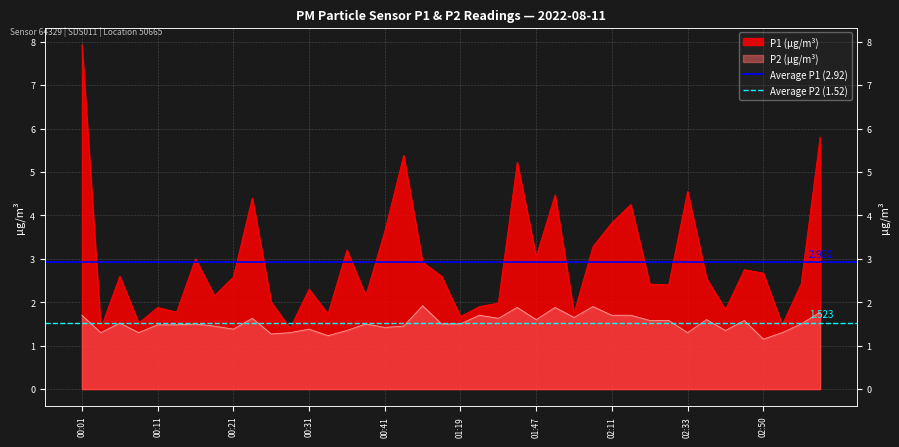

List the labels in order of Average P2 (1.52) value, largest first.

00:01, 00:11